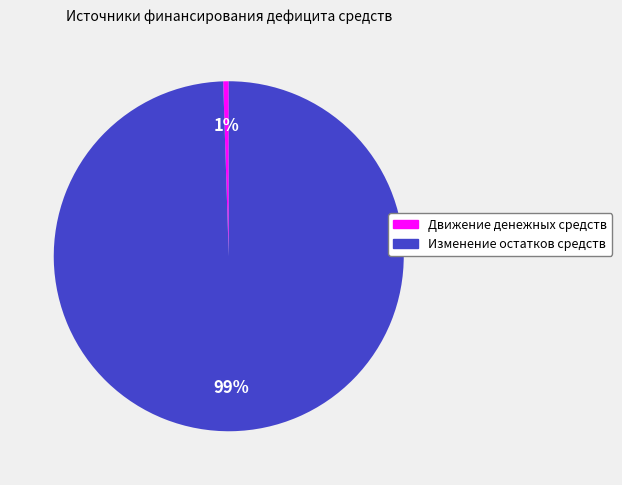

Is the sum of Изменение остатков средств and Движение денежных средств greater than half?

Yes